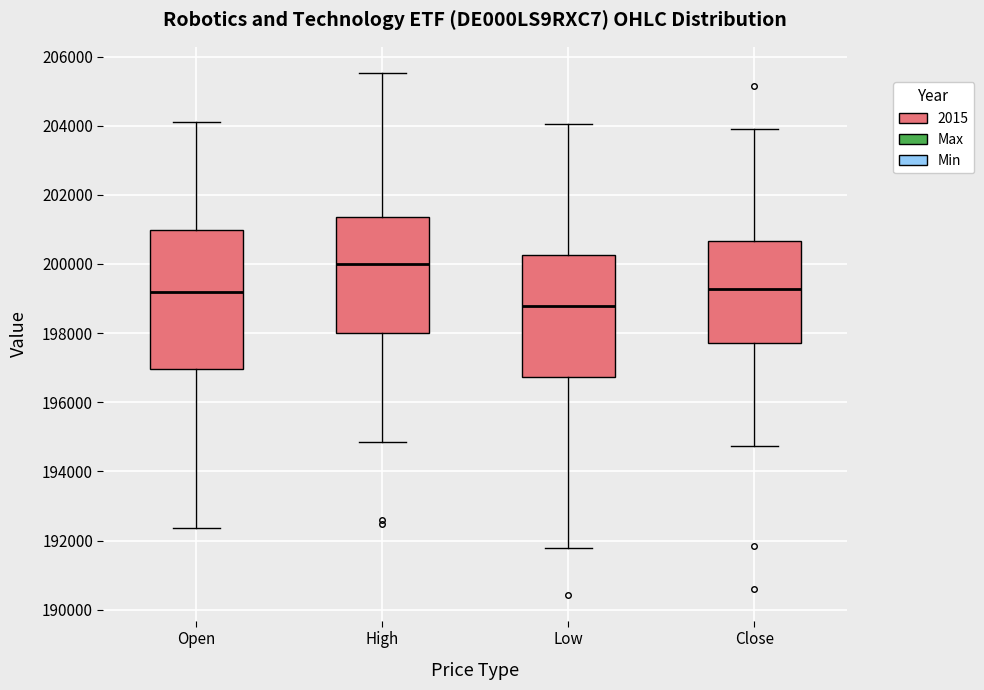

Which box's median line is the highest?

High